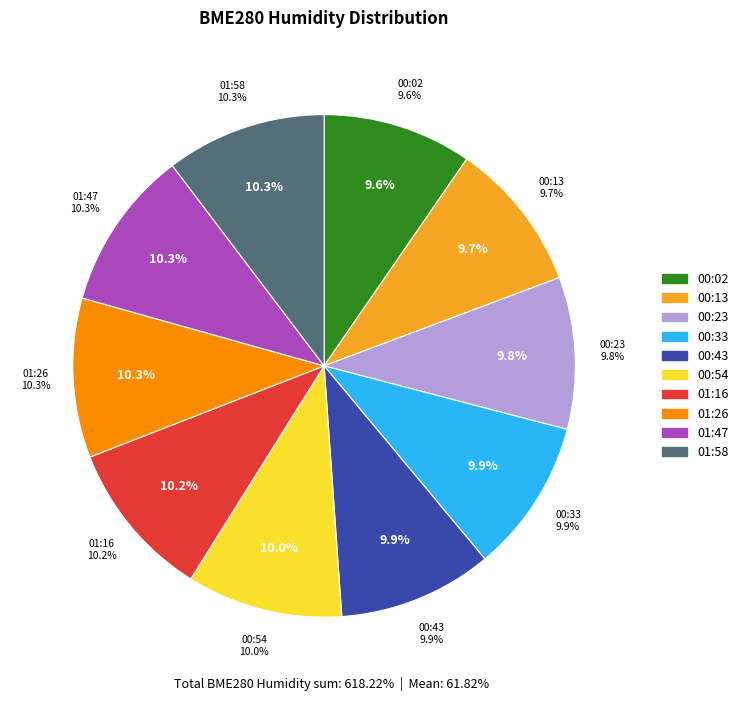

Combined, what portion of the pie is 00:23 and 00:33?

19.7%